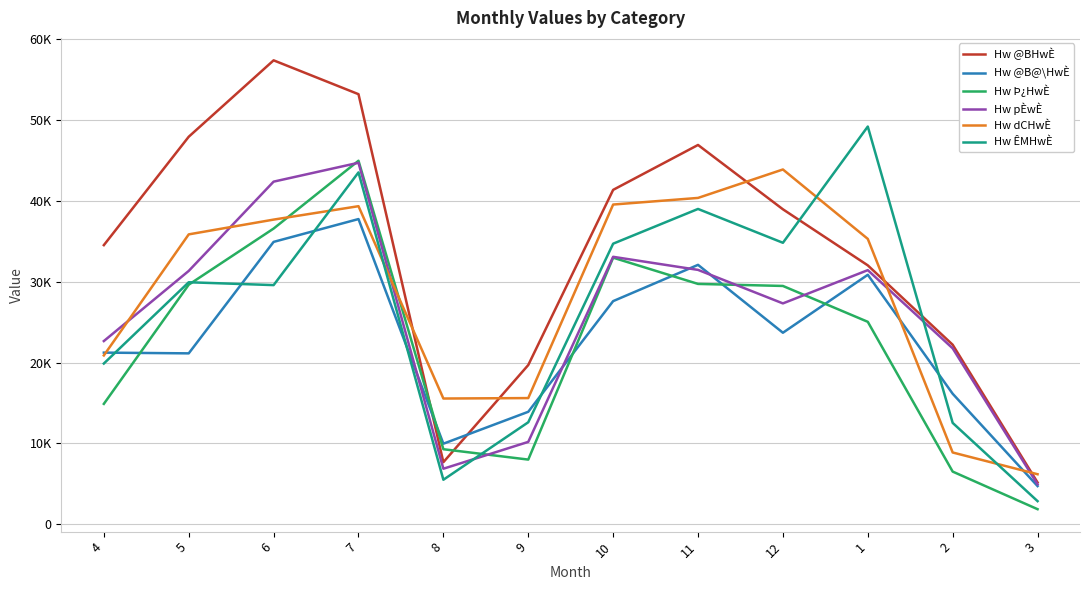

Does the chart display data point markers on the line(s)?

No